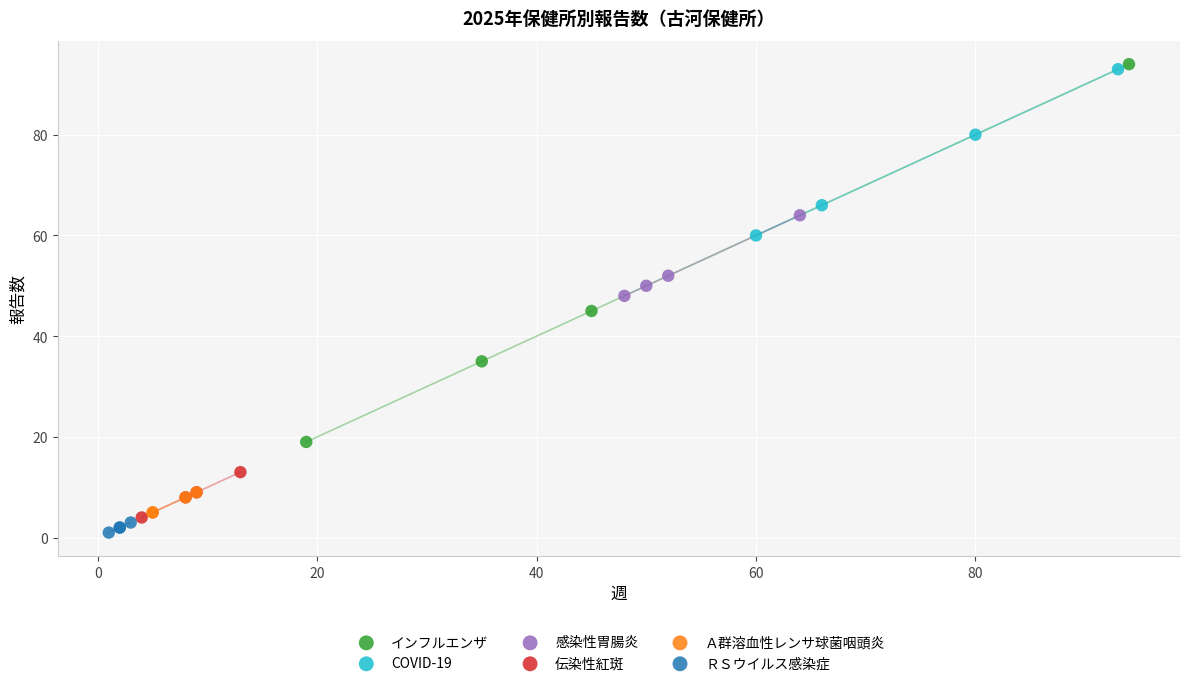

Which series has the largest Y range (max minus min)?

インフルエンザ